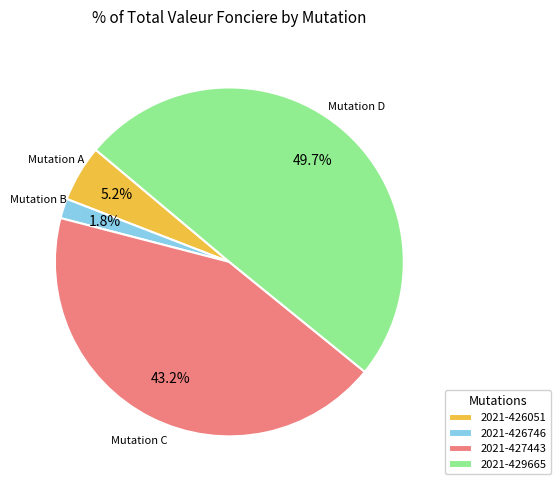

How many slices are in this pie chart?

4